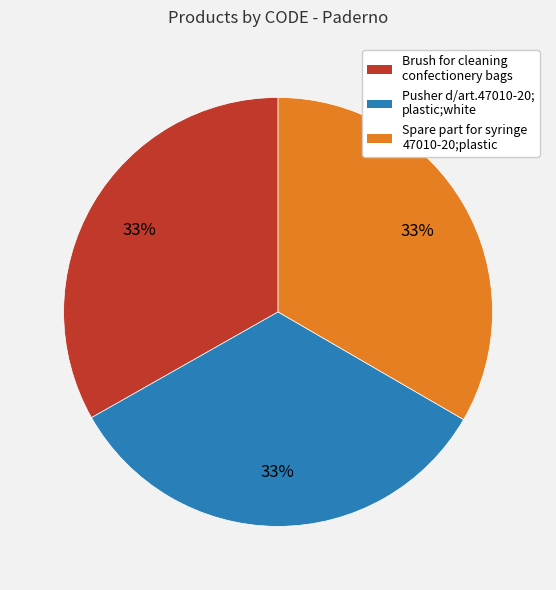

Is there a majority slice in this chart?

No